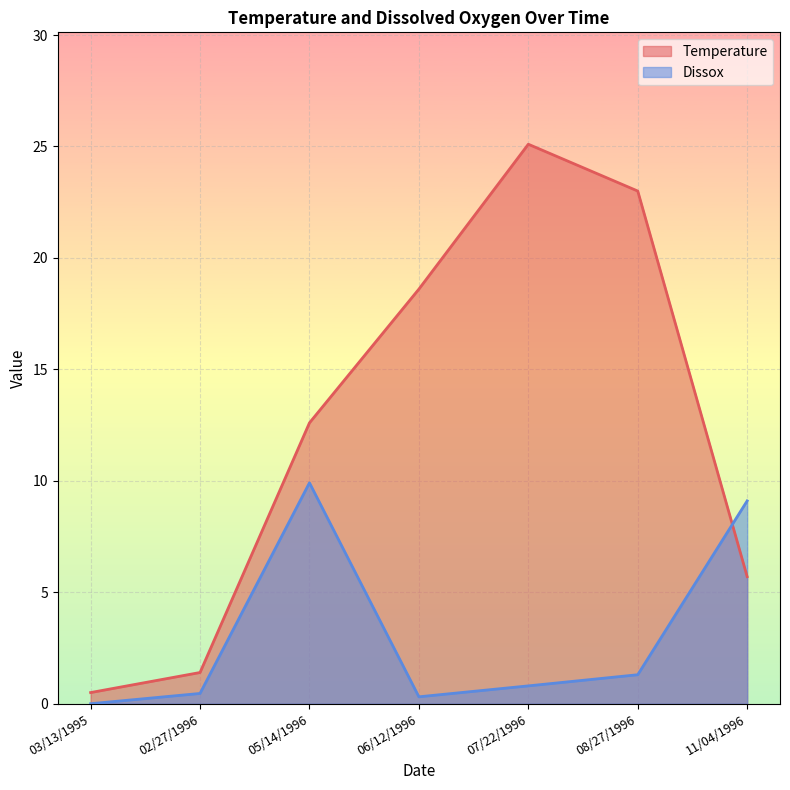

The Temperature series shows 30.3 at 06/12/1996. True or false?

False